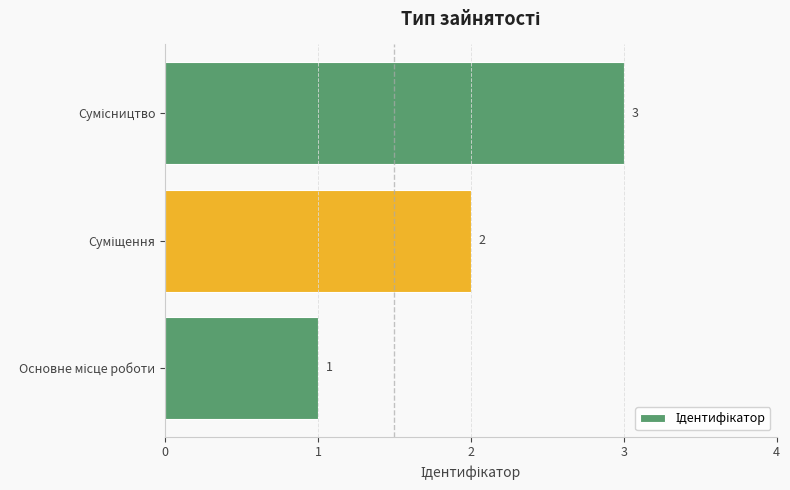

What is the greatest value displayed?

3